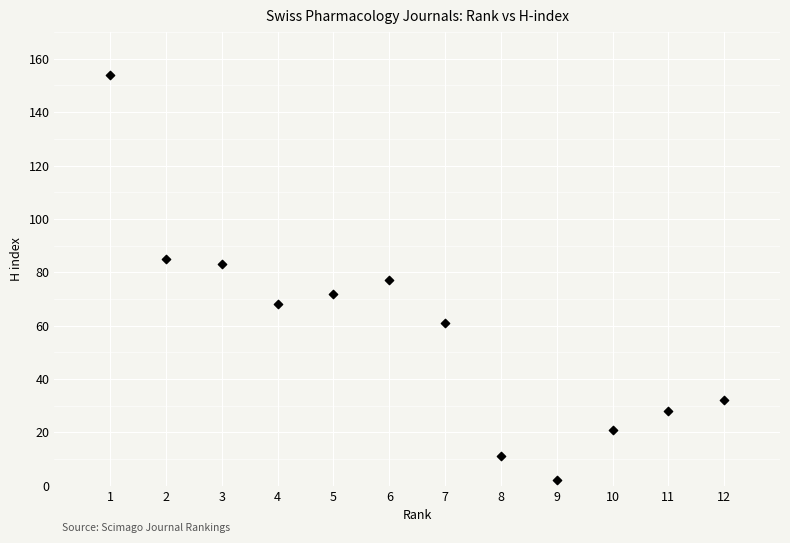

What is the average Y value?

58